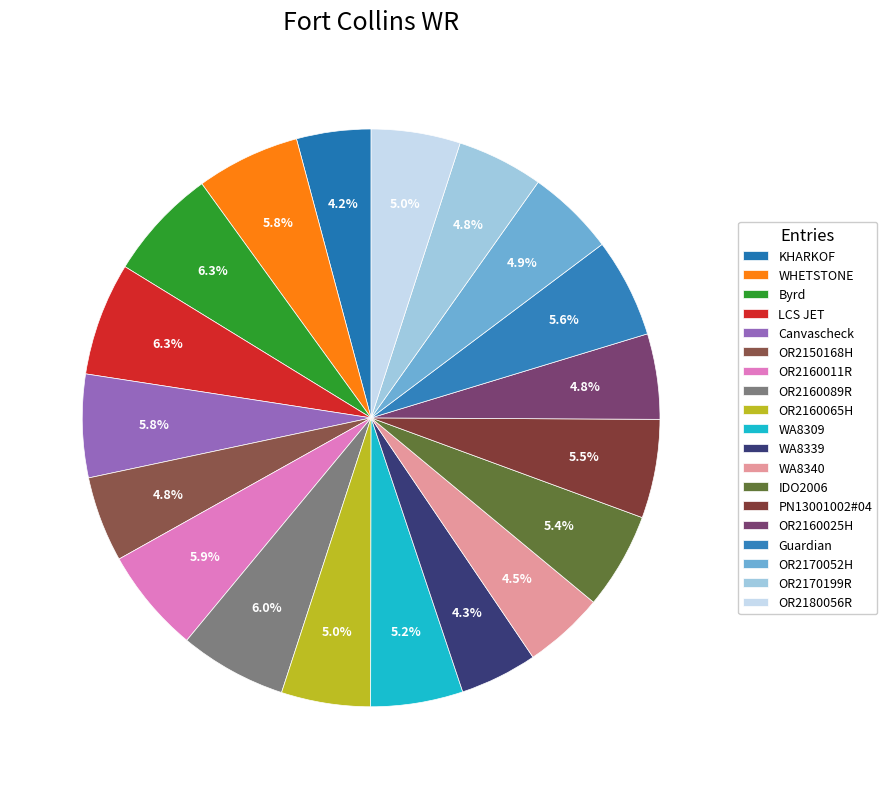

True or false: Canvascheck accounts for 18% of the total.

False